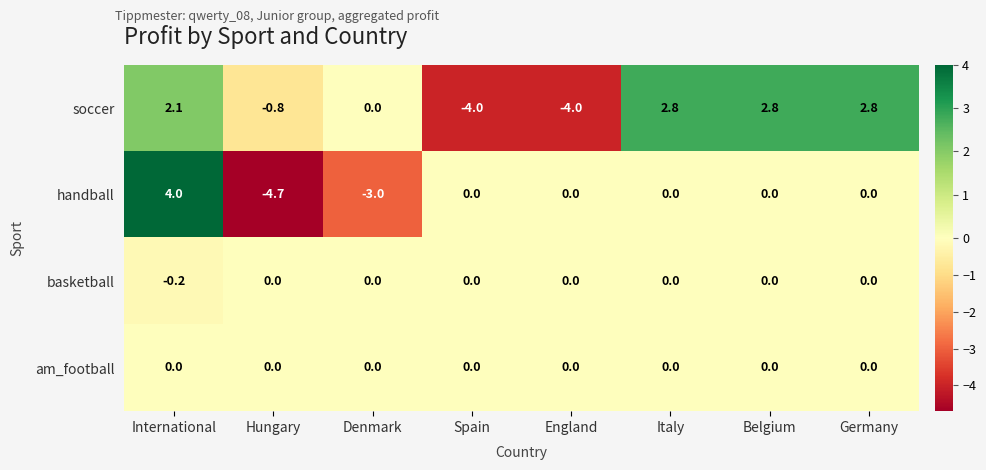

What is the difference between the maximum and minimum values in the soccer series?

6.8